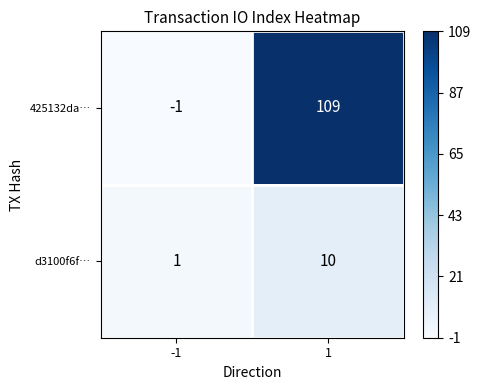

What is the difference between the highest and lowest values at 1?

99